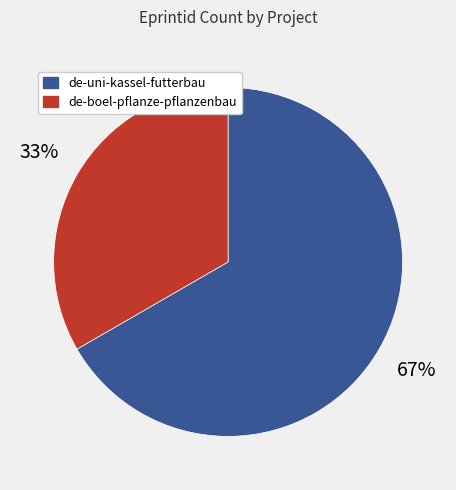

What is the smallest slice in the pie chart?

de-boel-pflanze-pflanzenbau